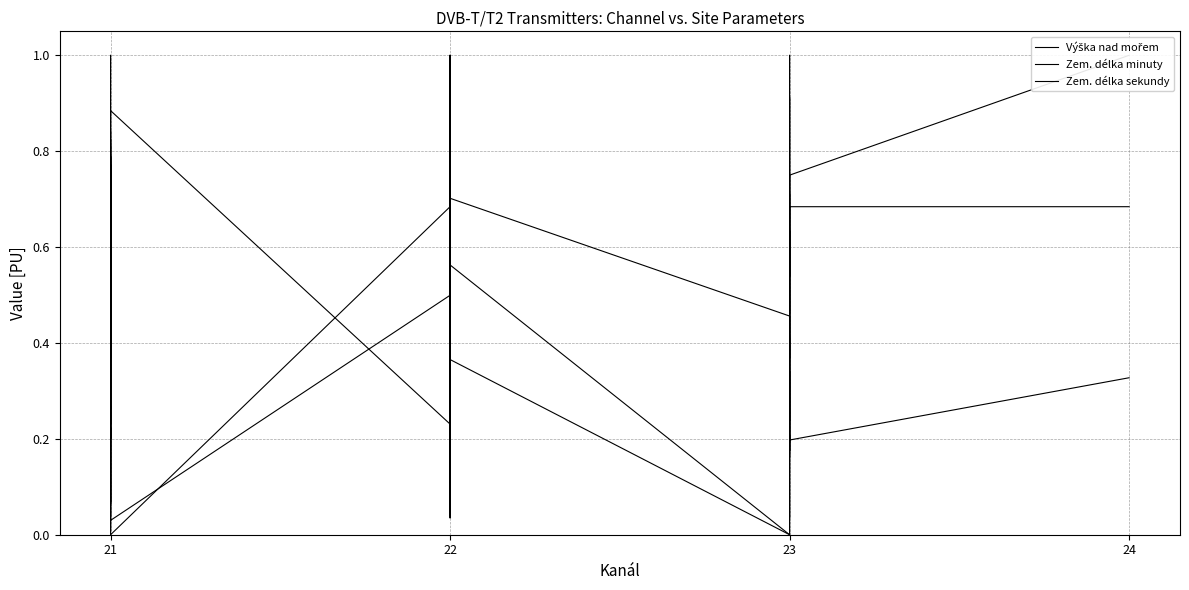

In Výška nad mořem, how many points are higher than both neighbors (excluding endpoints)?

14